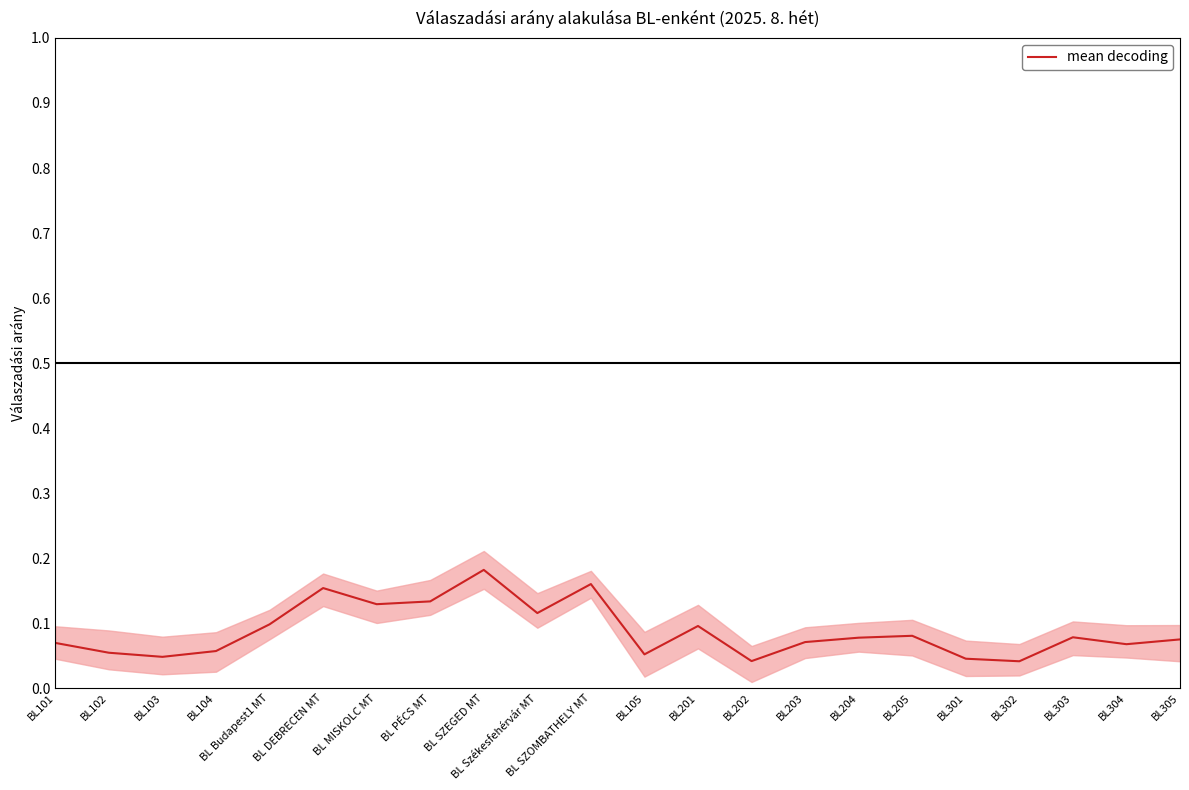

Where is the first local minimum?

BL103